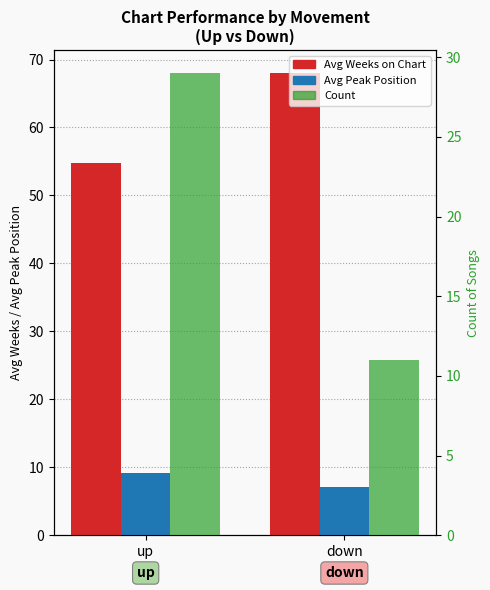

What is the lowest value of the Avg Peak Position series?

7.2